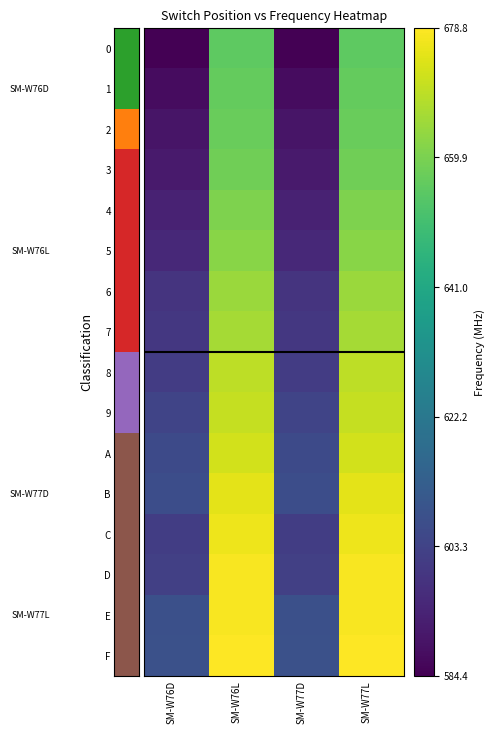

At which category is the sum across all series the highest?

SM-W76L